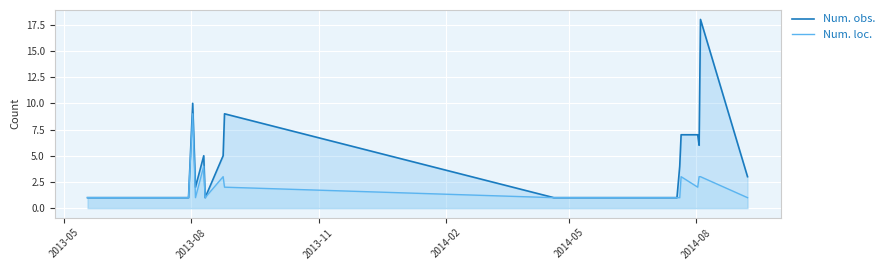

What is the greatest value displayed?

18